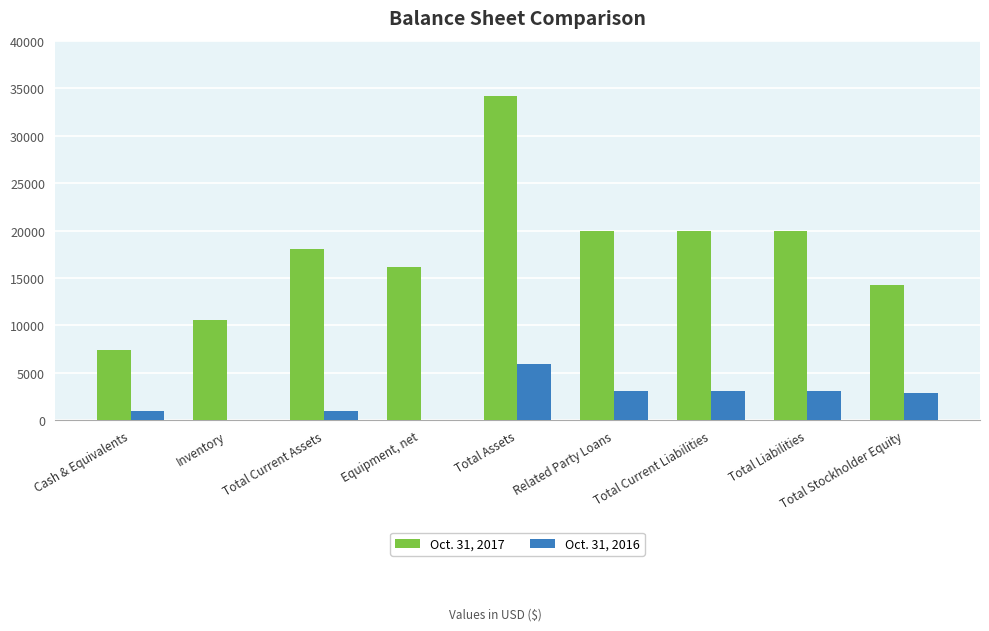

Are the bars grouped side by side (vs. stacked)?

Yes